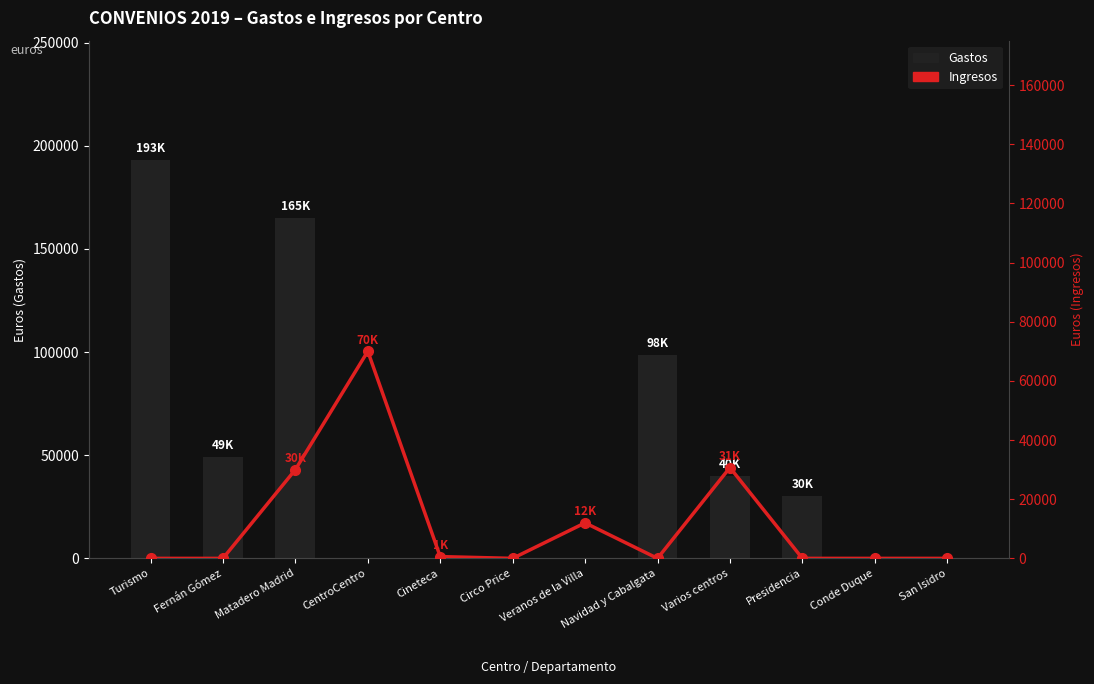

Reading left to right, extract all data points from this chart.

Gastos: Turismo=193060	Fernán Gómez=49000	Matadero Madrid=165000	CentroCentro=0	Cineteca=0	Circo Price=0	Veranos de la Villa=0	Navidad y Cabalgata=98462	Varios centros=40000	Presidencia=30000	Conde Duque=0	San Isidro=0
Ingresos: Turismo=0	Fernán Gómez=0	Matadero Madrid=30000	CentroCentro=70000	Cineteca=600	Circo Price=0	Veranos de la Villa=12000	Navidad y Cabalgata=0	Varios centros=30700	Presidencia=0	Conde Duque=0	San Isidro=0